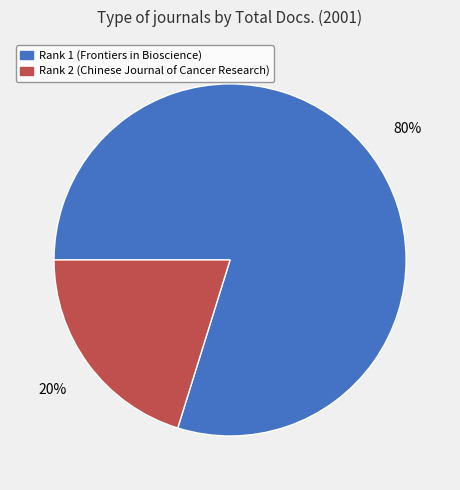

To the nearest percent, what percentage of the pie is Rank 2 (Chinese Journal of Cancer Research)?

20%